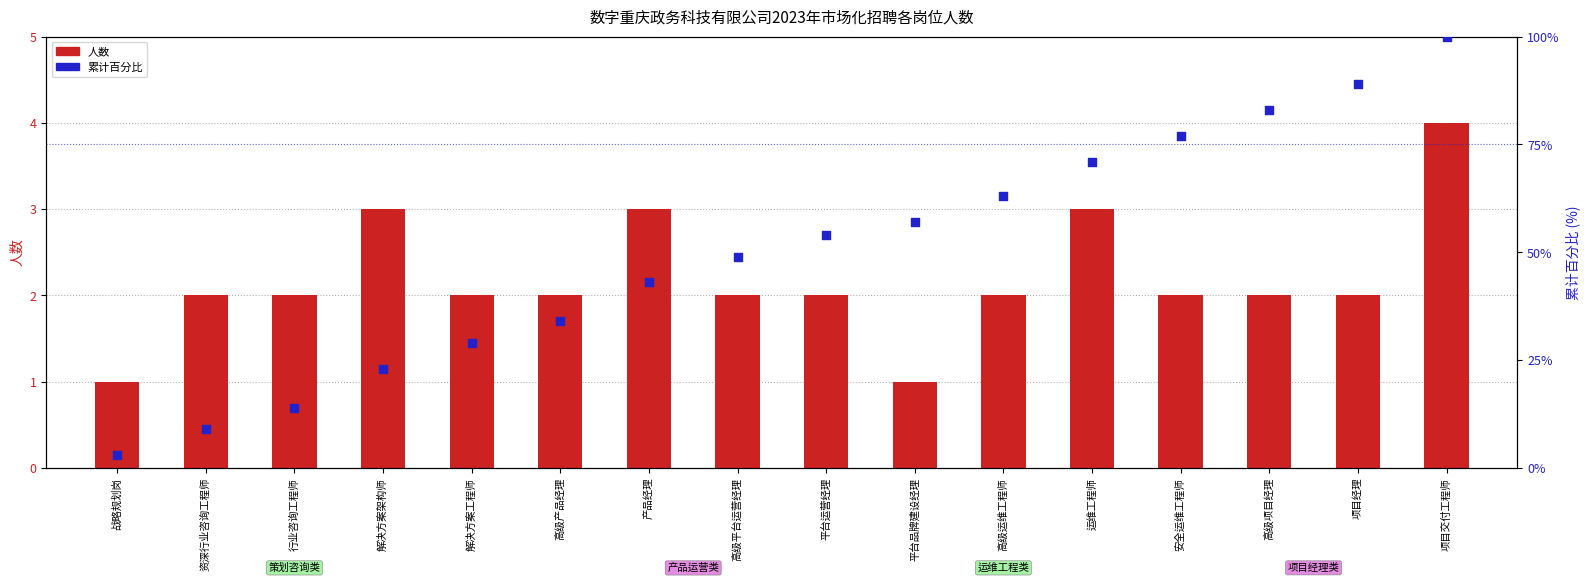

At which category is the sum across all series the highest?

项目交付工程师